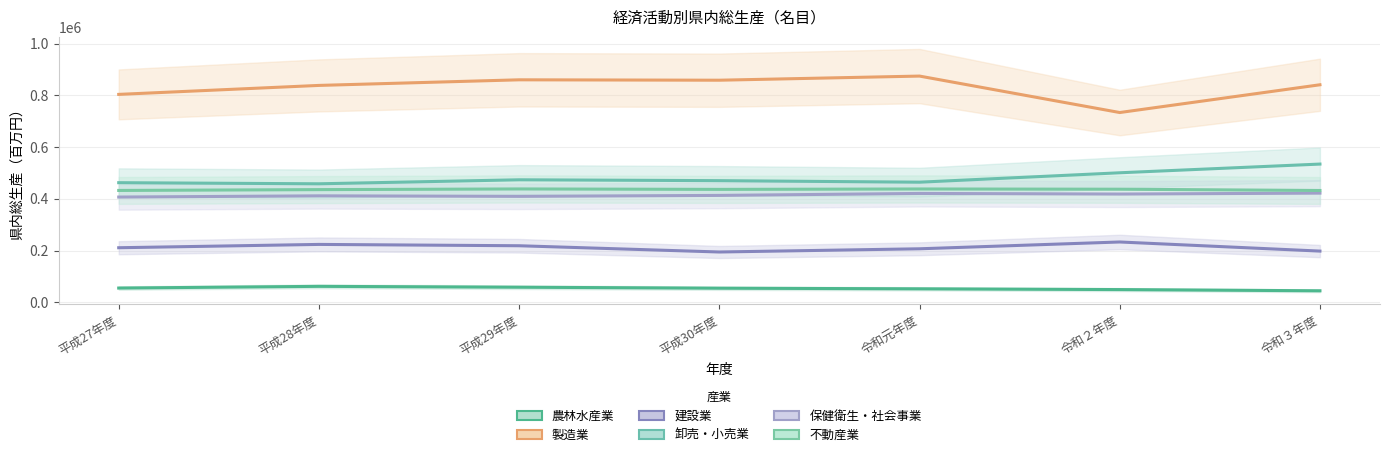

The 保健衛生・社会事業 series shows 406788 at 平成27年度. True or false?

True